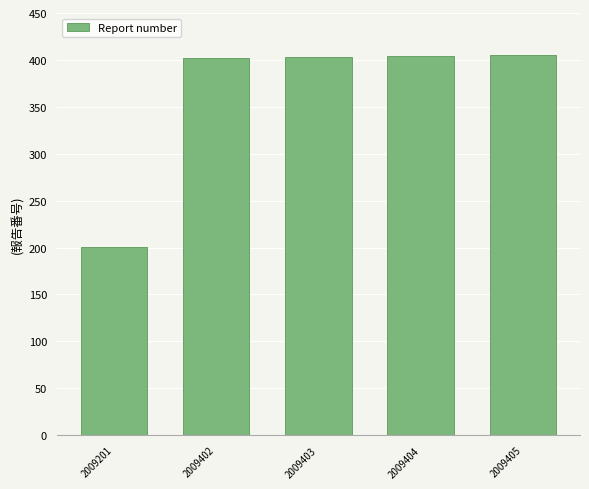

What is the smallest value displayed?

201